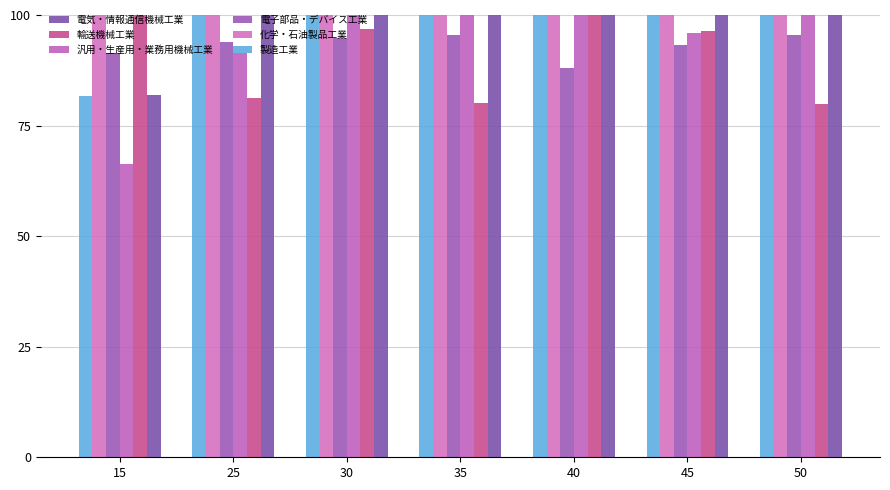

Rank the series by their maximum value, from lowest to highest.

電子部品・デバイス工業, 化学・石油製品工業, 電気・情報通信機械工業, 製造工業, 汎用・生産用・業務用機械工業, 輸送機械工業